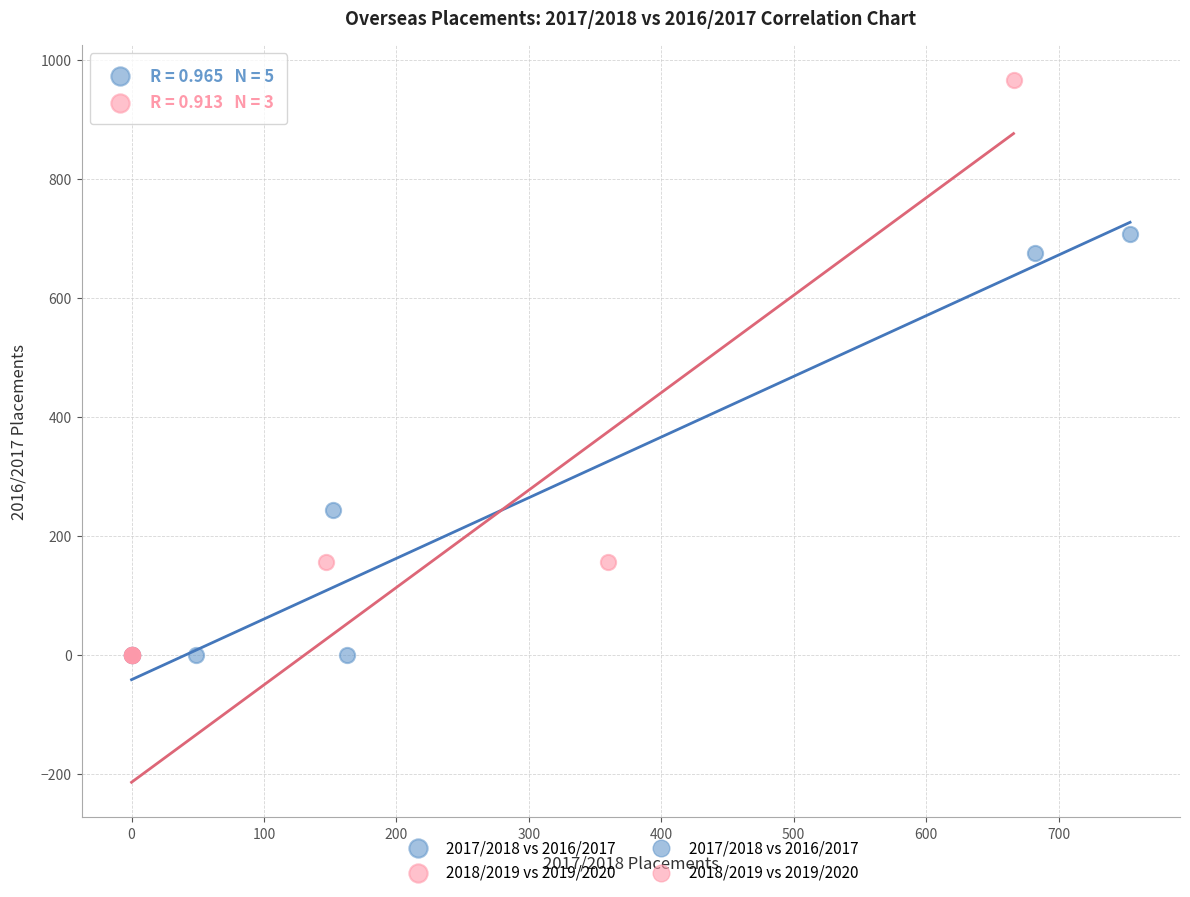

Which series has the largest Y range (max minus min)?

2018/2019 vs 2019/2020